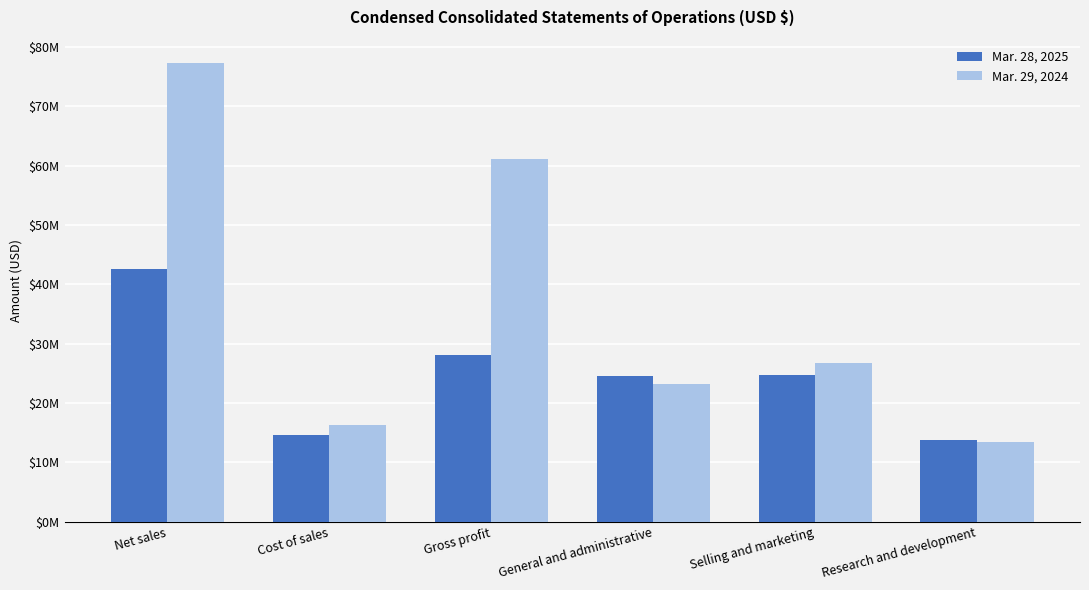

Does the chart contain stacked bars?

No